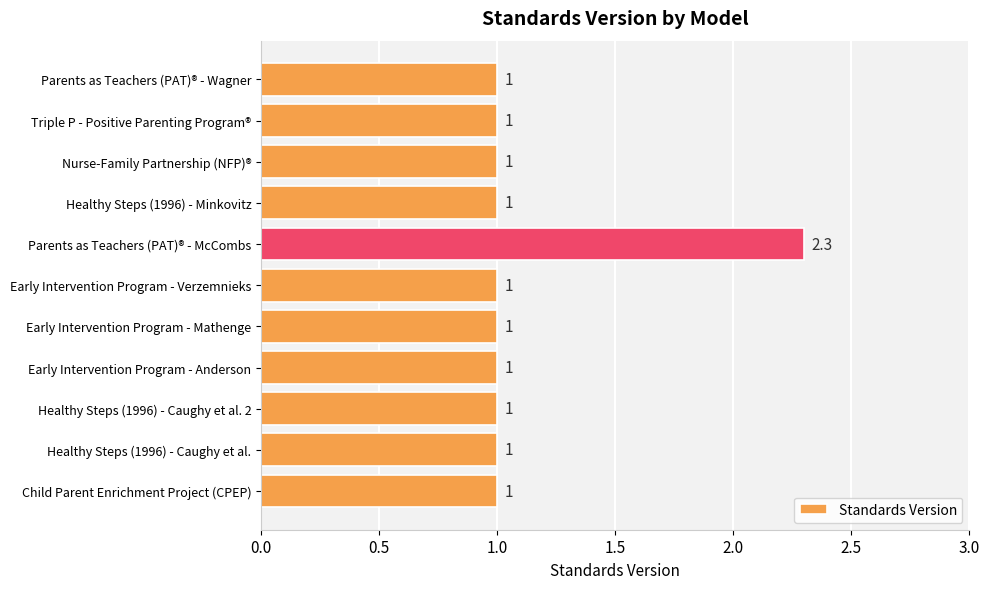

Does the chart contain stacked bars?

No